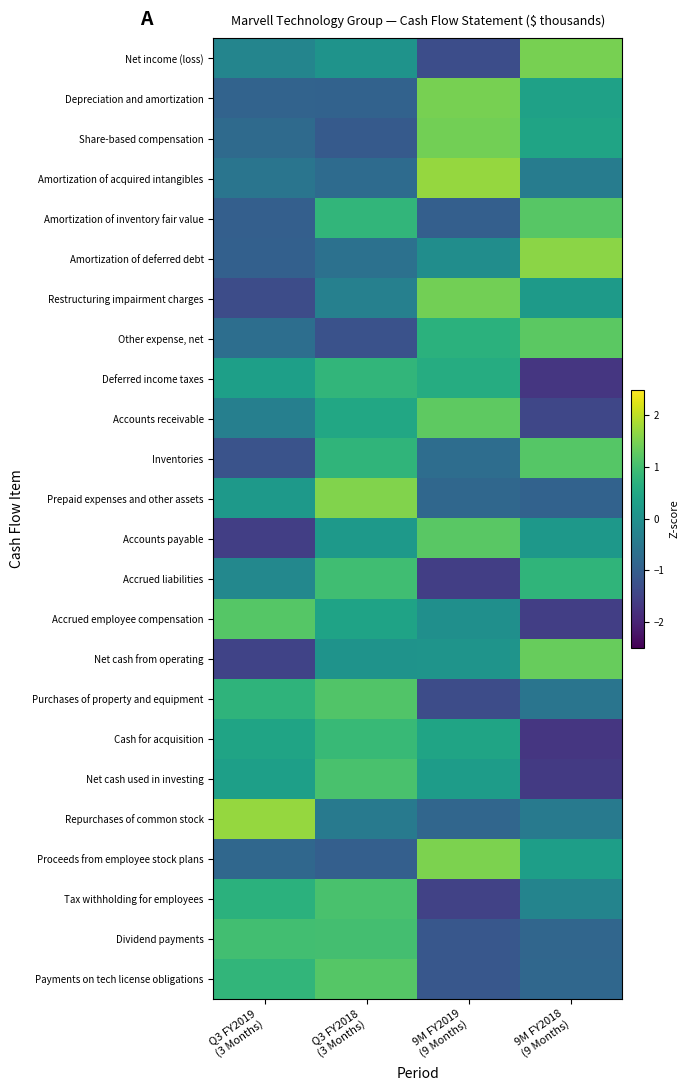

Reading left to right, list all the values displayed in this chart.

Net income (loss): Q3 FY2019
(3 Months)=-0.2	Q3 FY2018
(3 Months)=0.1	9M FY2019
(9 Months)=-1.3	9M FY2018
(9 Months)=1.5
Depreciation and amortization: Q3 FY2019
(3 Months)=-0.9	Q3 FY2018
(3 Months)=-0.9	9M FY2019
(9 Months)=1.5	9M FY2018
(9 Months)=0.4
Share-based compensation: Q3 FY2019
(3 Months)=-0.8	Q3 FY2018
(3 Months)=-1.1	9M FY2019
(9 Months)=1.4	9M FY2018
(9 Months)=0.4
Amortization of acquired intangibles: Q3 FY2019
(3 Months)=-0.6	Q3 FY2018
(3 Months)=-0.8	9M FY2019
(9 Months)=1.7	9M FY2018
(9 Months)=-0.4
Amortization of inventory fair value: Q3 FY2019
(3 Months)=-1.0	Q3 FY2018
(3 Months)=0.8	9M FY2019
(9 Months)=-1.0	9M FY2018
(9 Months)=1.2
Amortization of deferred debt: Q3 FY2019
(3 Months)=-1.0	Q3 FY2018
(3 Months)=-0.6	9M FY2019
(9 Months)=-0.0	9M FY2018
(9 Months)=1.6
Restructuring impairment charges: Q3 FY2019
(3 Months)=-1.3	Q3 FY2018
(3 Months)=-0.3	9M FY2019
(9 Months)=1.4	9M FY2018
(9 Months)=0.2
Other expense, net: Q3 FY2019
(3 Months)=-0.7	Q3 FY2018
(3 Months)=-1.2	9M FY2019
(9 Months)=0.7	9M FY2018
(9 Months)=1.2
Deferred income taxes: Q3 FY2019
(3 Months)=0.3	Q3 FY2018
(3 Months)=0.8	9M FY2019
(9 Months)=0.6	9M FY2018
(9 Months)=-1.7
Accounts receivable: Q3 FY2019
(3 Months)=-0.3	Q3 FY2018
(3 Months)=0.5	9M FY2019
(9 Months)=1.3	9M FY2018
(9 Months)=-1.4
Inventories: Q3 FY2019
(3 Months)=-1.2	Q3 FY2018
(3 Months)=0.8	9M FY2019
(9 Months)=-0.7	9M FY2018
(9 Months)=1.2
Prepaid expenses and other assets: Q3 FY2019
(3 Months)=0.2	Q3 FY2018
(3 Months)=1.6	9M FY2019
(9 Months)=-0.8	9M FY2018
(9 Months)=-0.9
Accounts payable: Q3 FY2019
(3 Months)=-1.6	Q3 FY2018
(3 Months)=0.2	9M FY2019
(9 Months)=1.2	9M FY2018
(9 Months)=0.2
Accrued liabilities: Q3 FY2019
(3 Months)=-0.2	Q3 FY2018
(3 Months)=1.0	9M FY2019
(9 Months)=-1.6	9M FY2018
(9 Months)=0.8
Accrued employee compensation: Q3 FY2019
(3 Months)=1.2	Q3 FY2018
(3 Months)=0.4	9M FY2019
(9 Months)=-0.0	9M FY2018
(9 Months)=-1.6
Net cash from operating: Q3 FY2019
(3 Months)=-1.5	Q3 FY2018
(3 Months)=0.1	9M FY2019
(9 Months)=0.1	9M FY2018
(9 Months)=1.3
Purchases of property and equipment: Q3 FY2019
(3 Months)=0.7	Q3 FY2018
(3 Months)=1.2	9M FY2019
(9 Months)=-1.3	9M FY2018
(9 Months)=-0.6
Cash for acquisition: Q3 FY2019
(3 Months)=0.4	Q3 FY2018
(3 Months)=0.9	9M FY2019
(9 Months)=0.4	9M FY2018
(9 Months)=-1.7
Net cash used in investing: Q3 FY2019
(3 Months)=0.3	Q3 FY2018
(3 Months)=1.1	9M FY2019
(9 Months)=0.3	9M FY2018
(9 Months)=-1.6
Repurchases of common stock: Q3 FY2019
(3 Months)=1.7	Q3 FY2018
(3 Months)=-0.4	9M FY2019
(9 Months)=-0.8	9M FY2018
(9 Months)=-0.4
Proceeds from employee stock plans: Q3 FY2019
(3 Months)=-0.8	Q3 FY2018
(3 Months)=-1.0	9M FY2019
(9 Months)=1.5	9M FY2018
(9 Months)=0.3
Tax withholding for employees: Q3 FY2019
(3 Months)=0.7	Q3 FY2018
(3 Months)=1.1	9M FY2019
(9 Months)=-1.5	9M FY2018
(9 Months)=-0.3
Dividend payments: Q3 FY2019
(3 Months)=1.0	Q3 FY2018
(3 Months)=1.0	9M FY2019
(9 Months)=-1.1	9M FY2018
(9 Months)=-0.8
Payments on tech license obligations: Q3 FY2019
(3 Months)=0.8	Q3 FY2018
(3 Months)=1.2	9M FY2019
(9 Months)=-1.1	9M FY2018
(9 Months)=-0.8